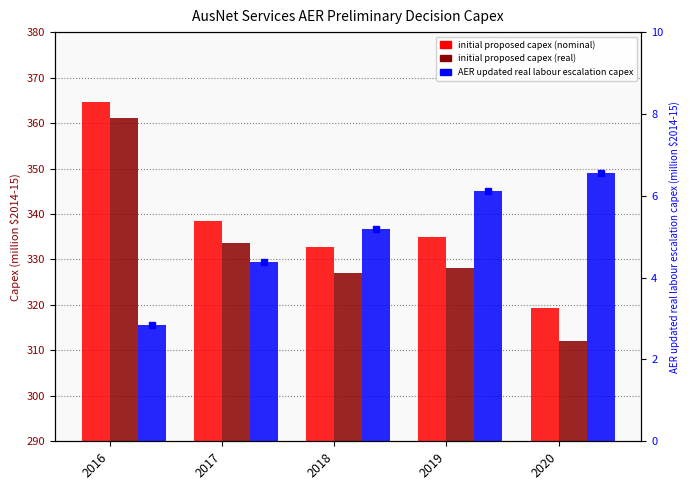

What is the sum of the AusNet Services initial proposed capex (nominal) values at 2018 and 2016?

697.3